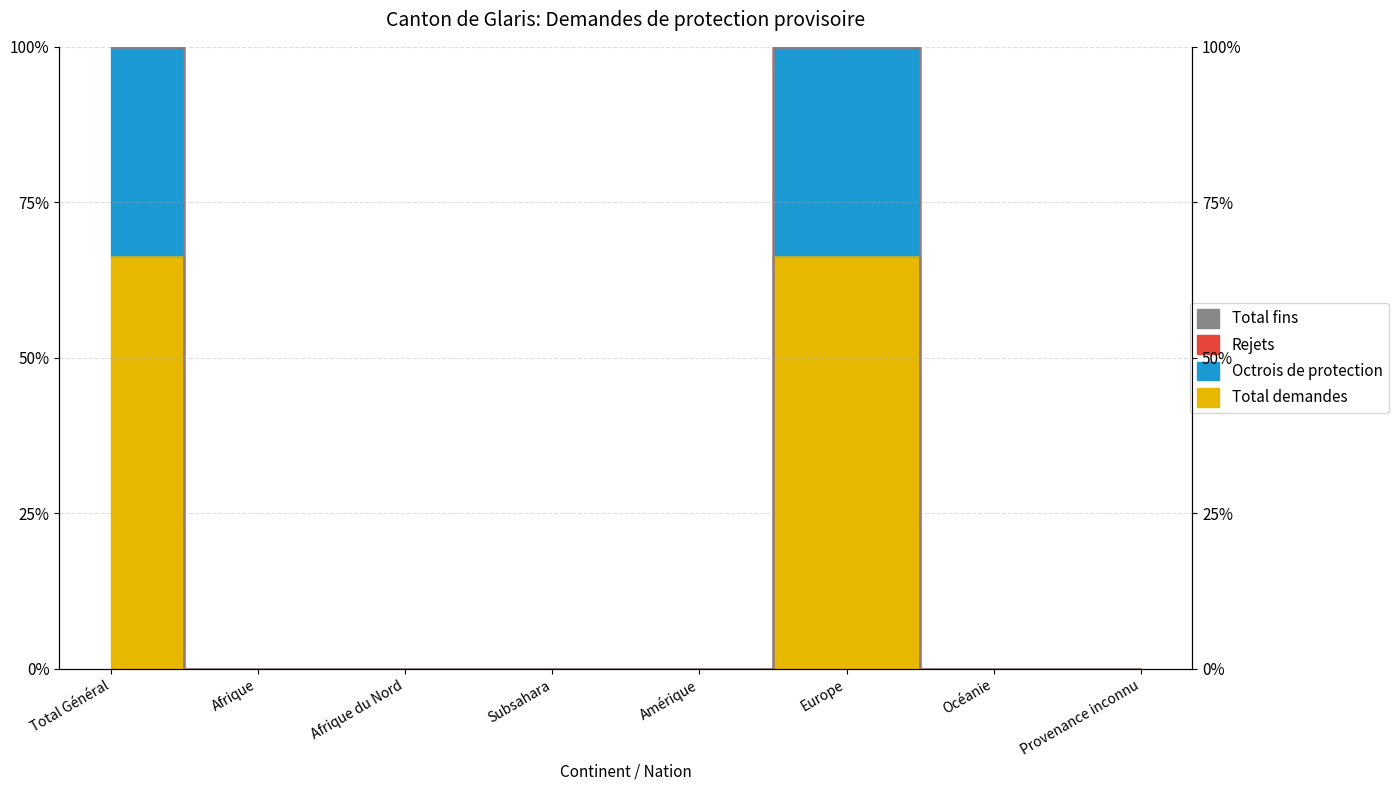

Reading left to right, what are all the values shown in this chart?

Total demandes: Total Général=66.4	Afrique=0.0	Afrique du Nord=0.0	Subsahara=0.0	Amérique=0.0	Europe=66.4	Océanie=0.0	Provenance inconnu=0.0
Octrois de protection: Total Général=100.0	Afrique=0.0	Afrique du Nord=0.0	Subsahara=0.0	Amérique=0.0	Europe=100.0	Océanie=0.0	Provenance inconnu=0.0